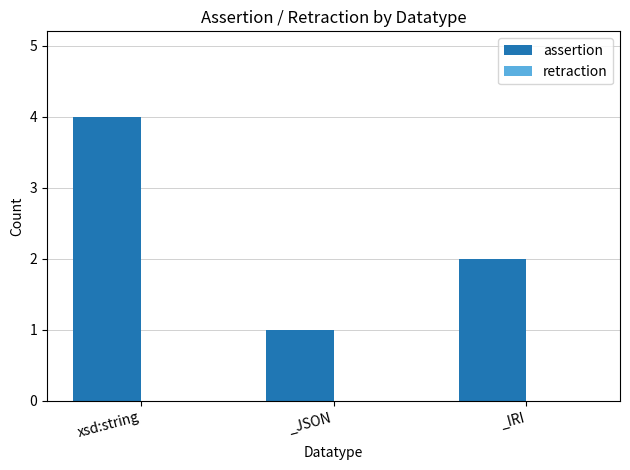

What is the change in value from _JSON to _IRI?

+1